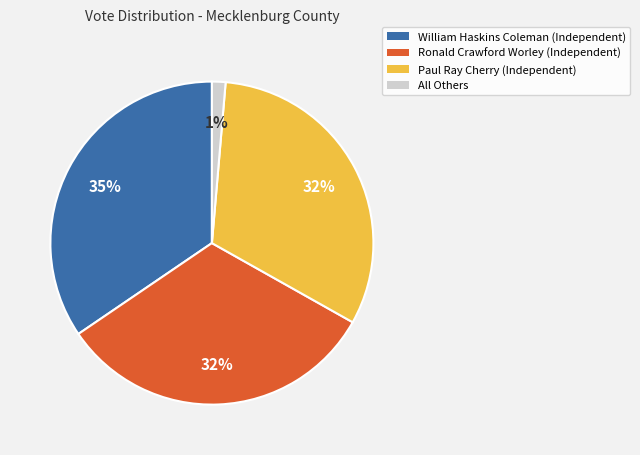

To the nearest percent, what percentage of the pie is William Haskins Coleman?

35%